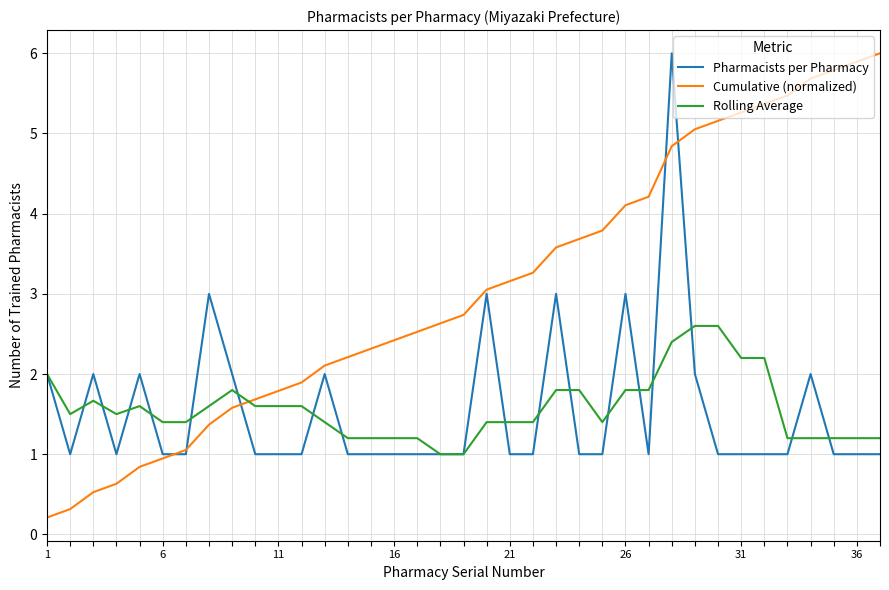

Which series has the largest range (max minus min)?

Cumulative (normalized)